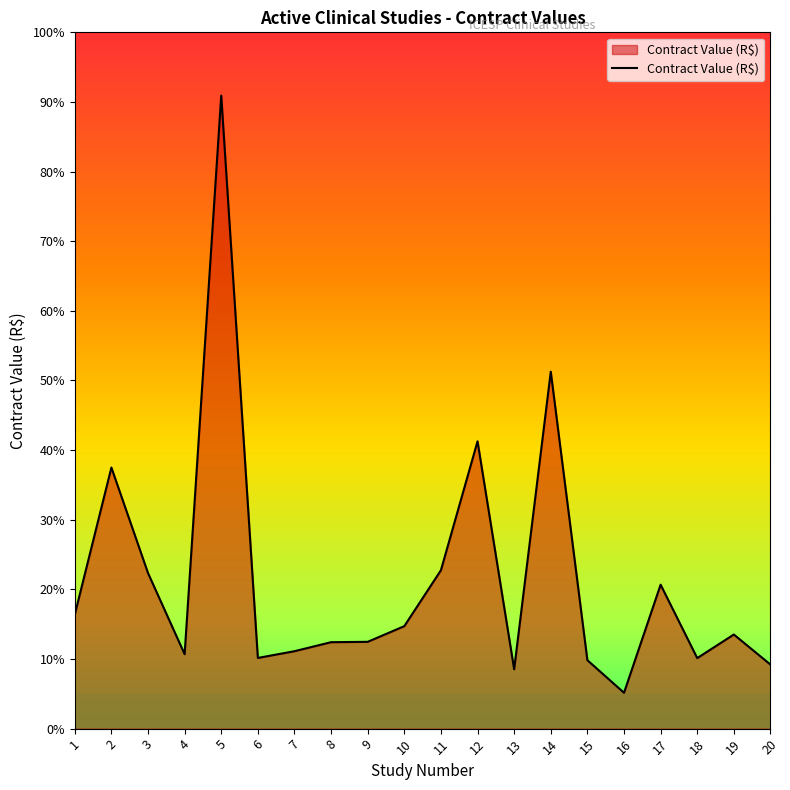

List the labels in order of value, smallest first.

16, 13, 20, 15, 18, 6, 4, 7, 8, 9, 19, 10, 1, 17, 3, 11, 2, 12, 14, 5